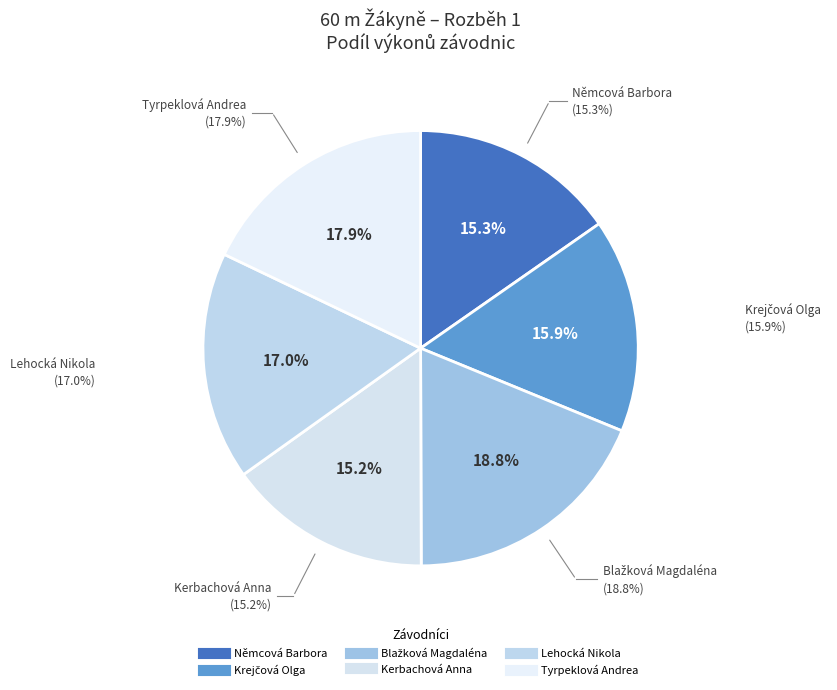

What is the total percentage of Blažková Magdaléna and Tyrpeklová Andrea?

36.7%